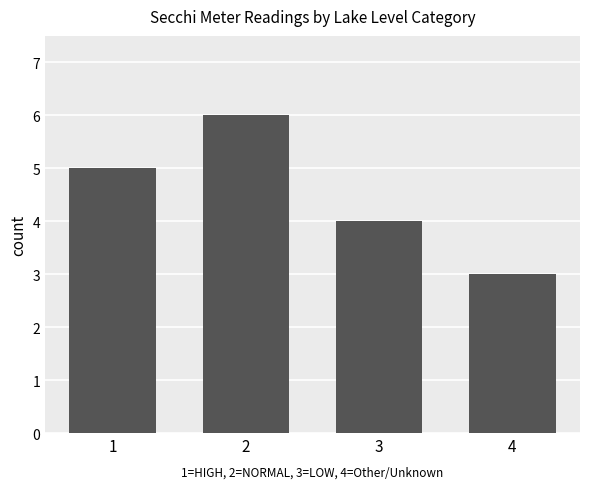

List the labels in order of value, smallest first.

4, 3, 1, 2